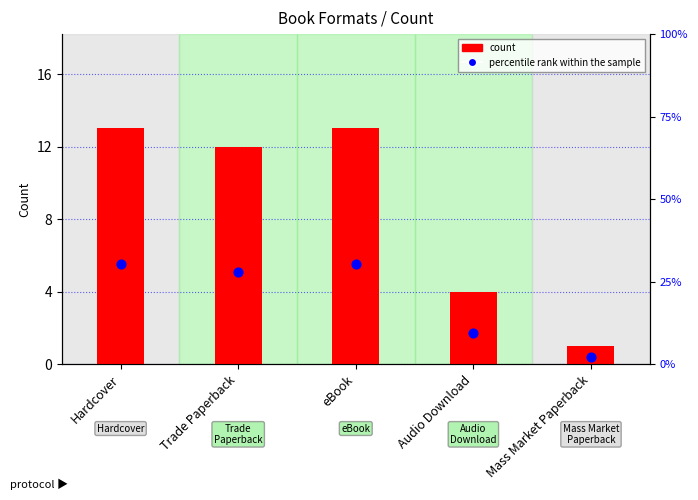

What is the total value across all series at Audio Download?

13.3